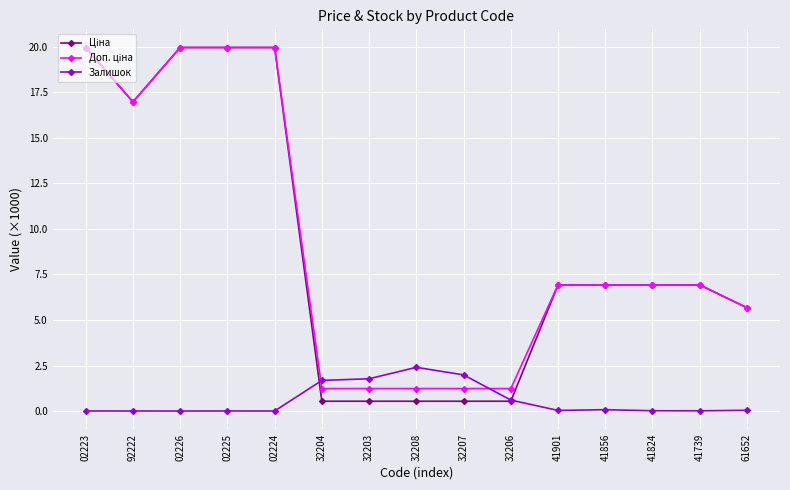

At how many categories does at least one series exceed 11?

5